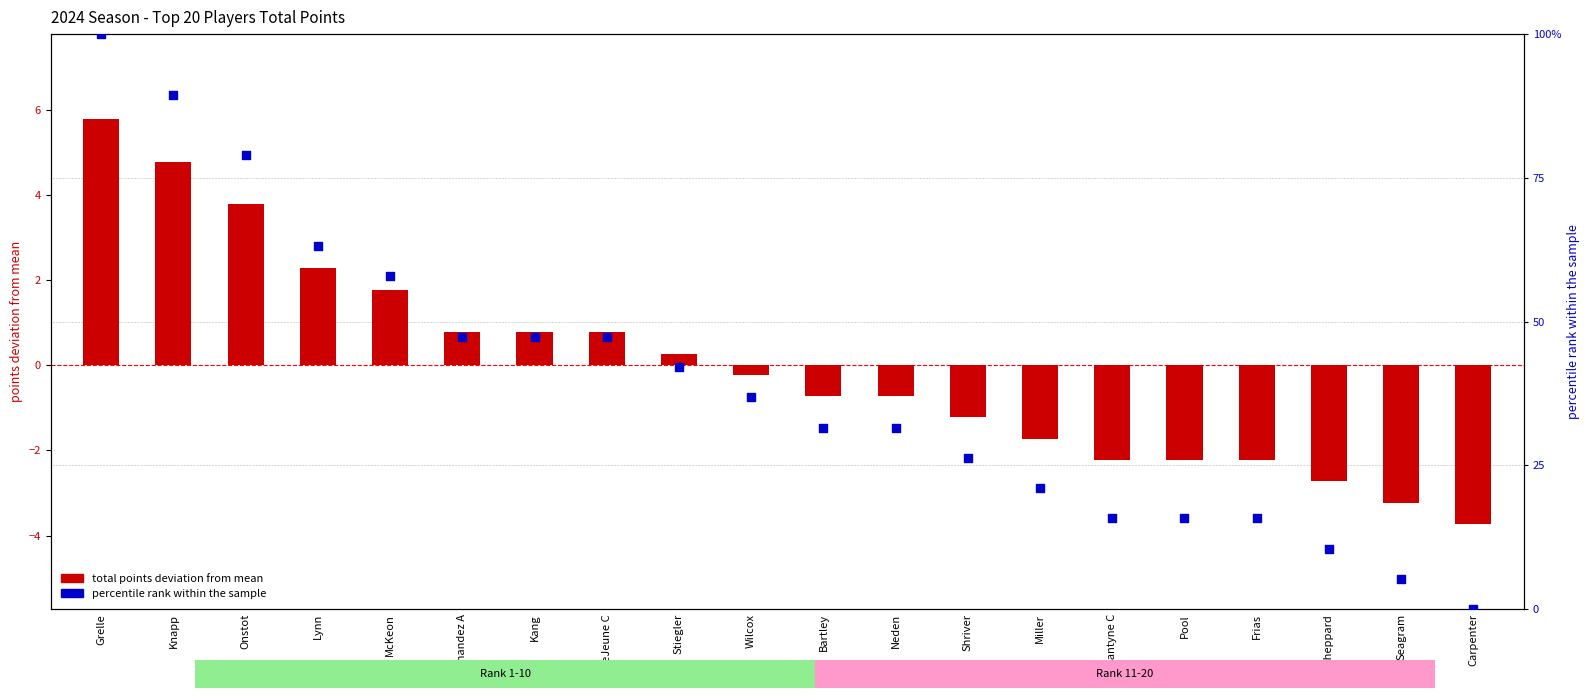

What is the total value across all series at Bartley?

30.9